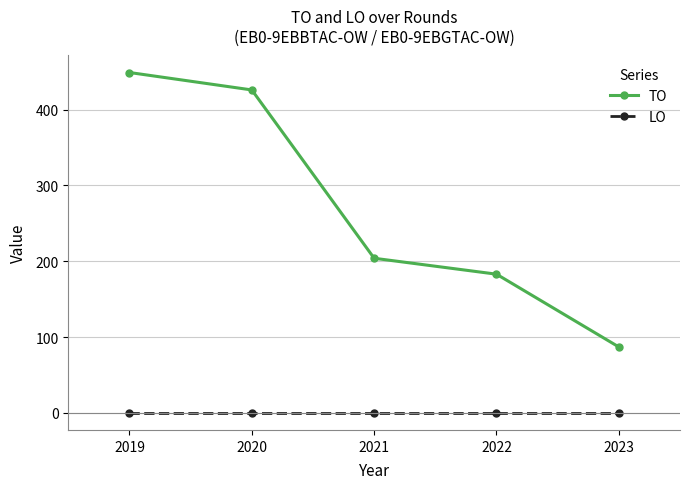

Reading right to left, list all the values displayed in this chart.

TO: 2023=87	2022=183	2021=204	2020=426	2019=449
LO: 2023=0	2022=0	2021=0	2020=0	2019=0